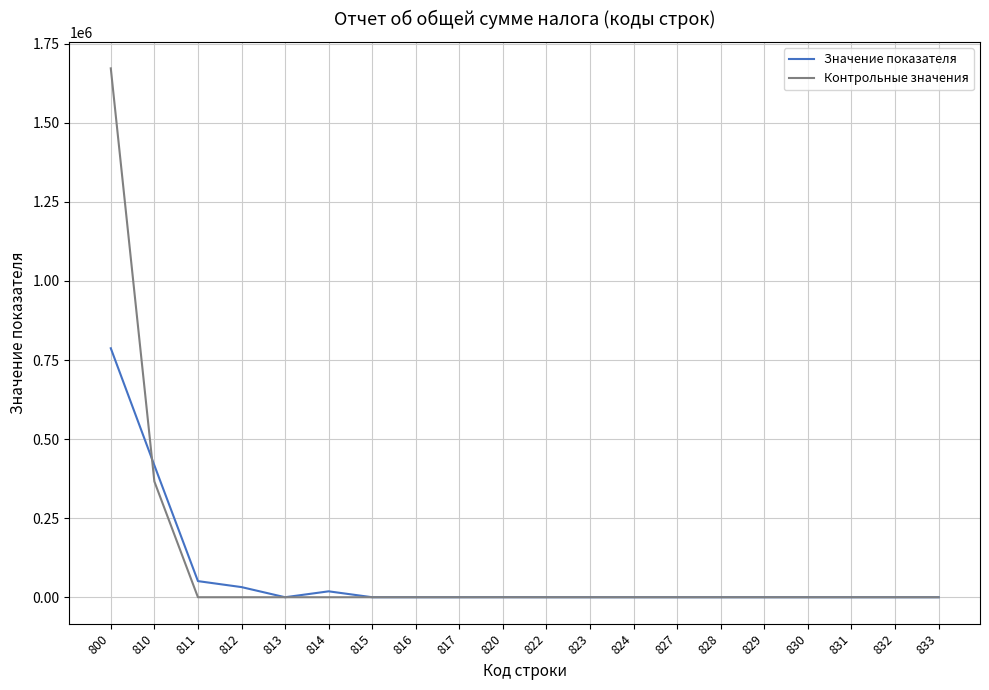

Is this an area chart (filled region under the line)?

No